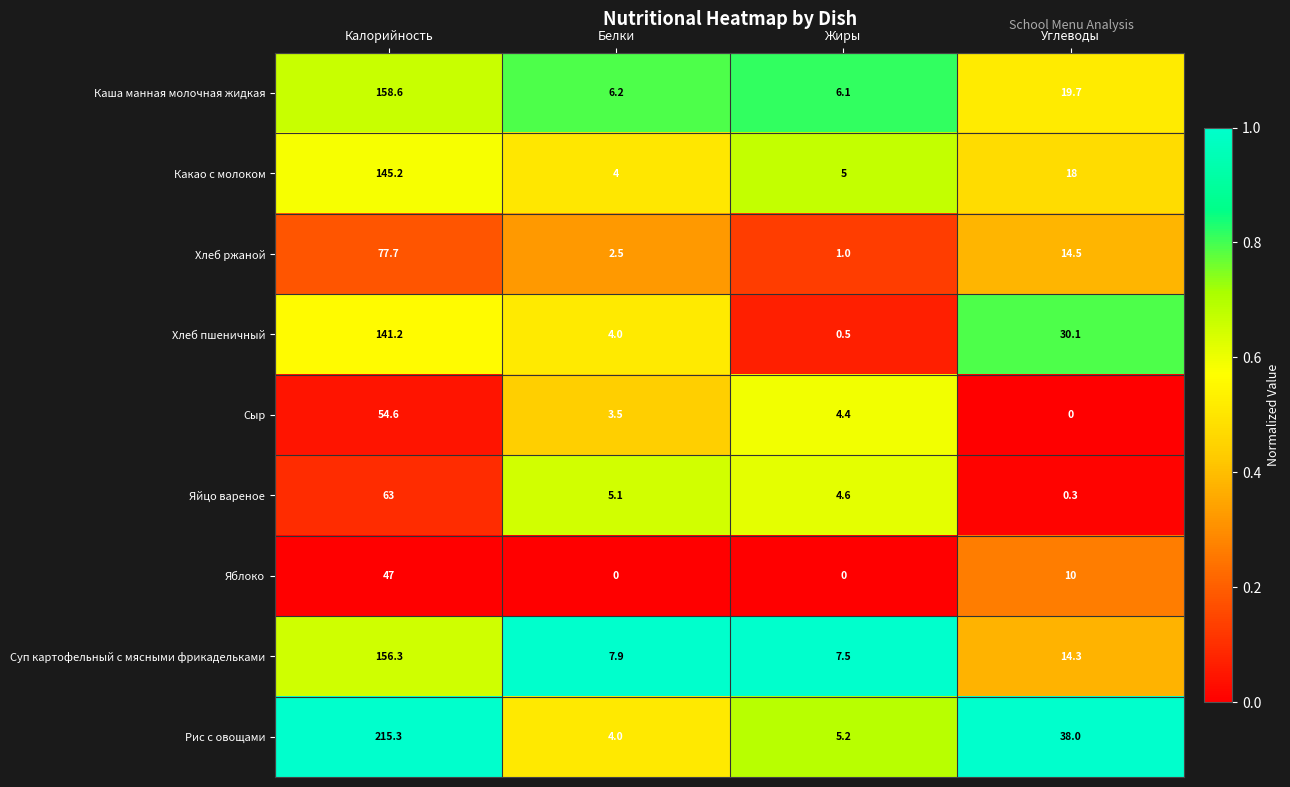

What is the difference between the highest and lowest values at Белки?

7.9